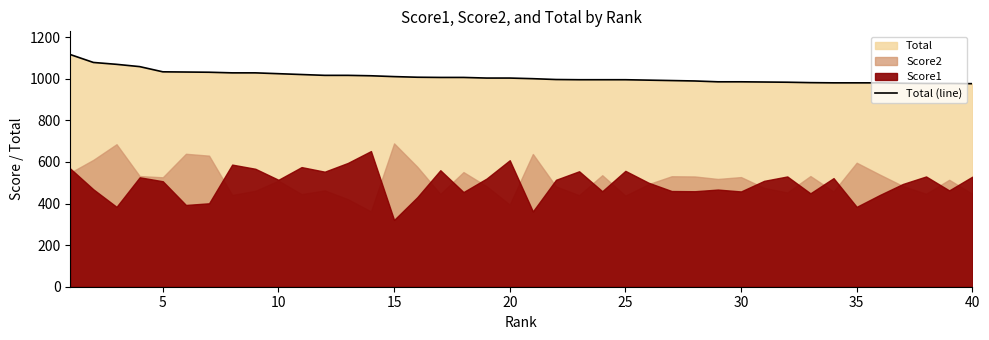

What is the difference between the maximum and minimum values?

140